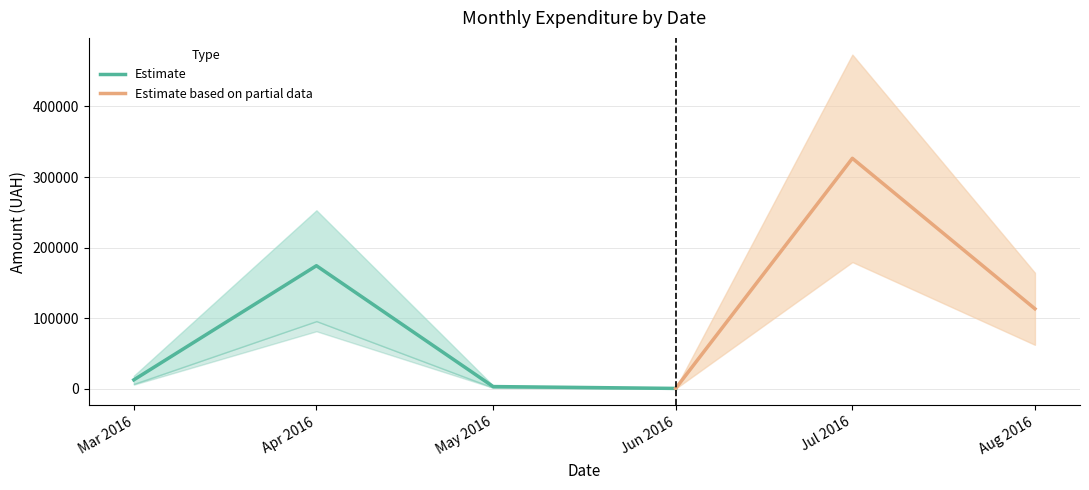

Where is the first local maximum for Estimate?

Apr 2016